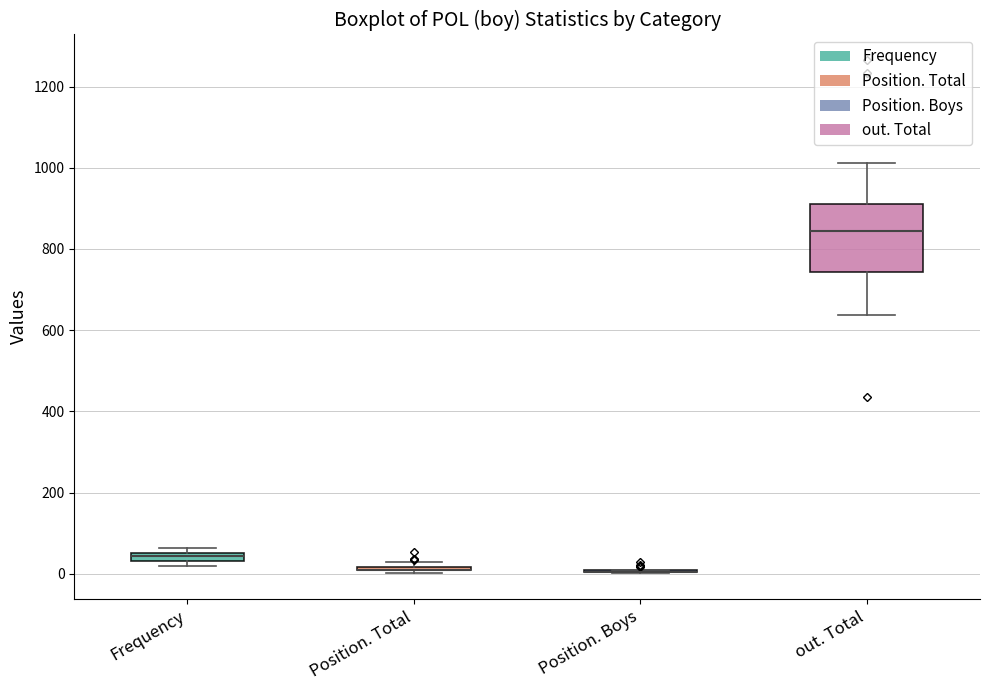

Which box is the tallest, from its lower edge to its upper edge?

out. Total